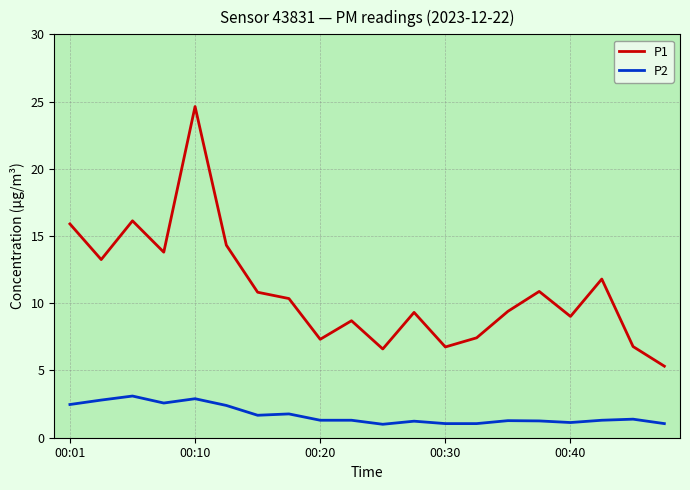

True or false: P2 and P1 intersect in this chart.

False